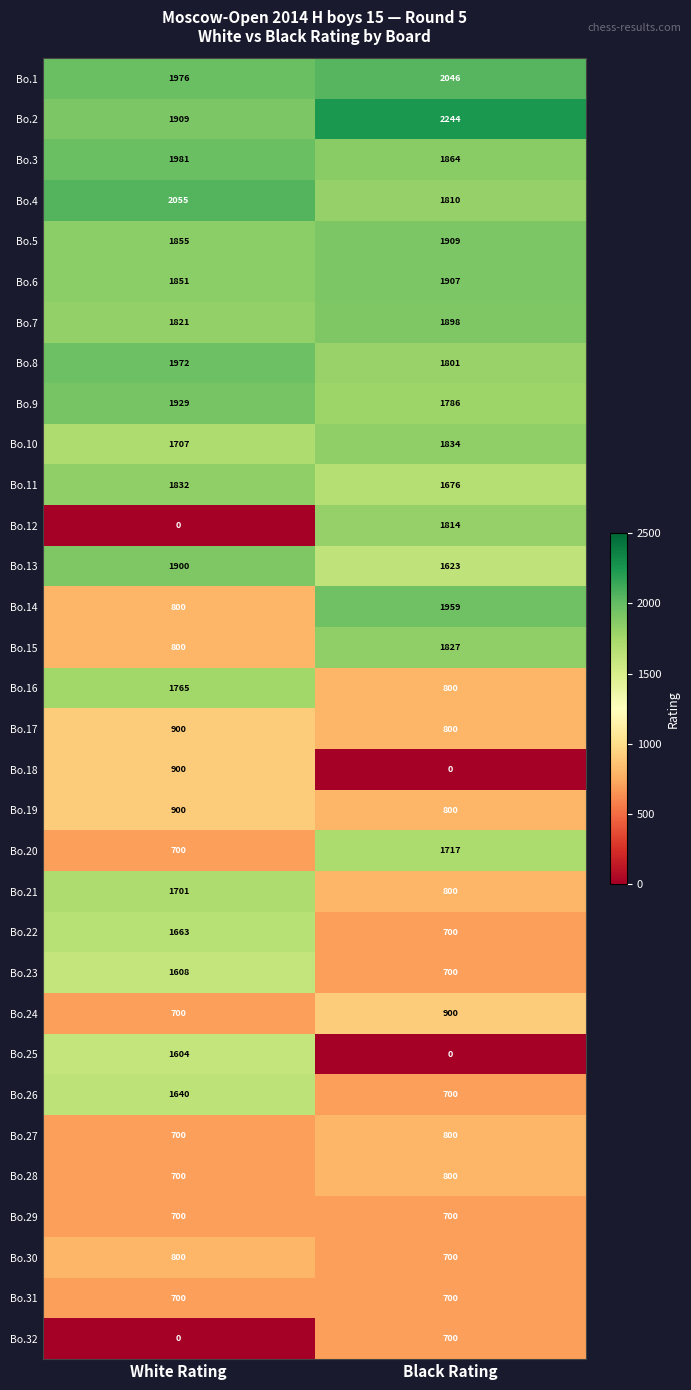

What is the sum of all Bo.9 values?

3715